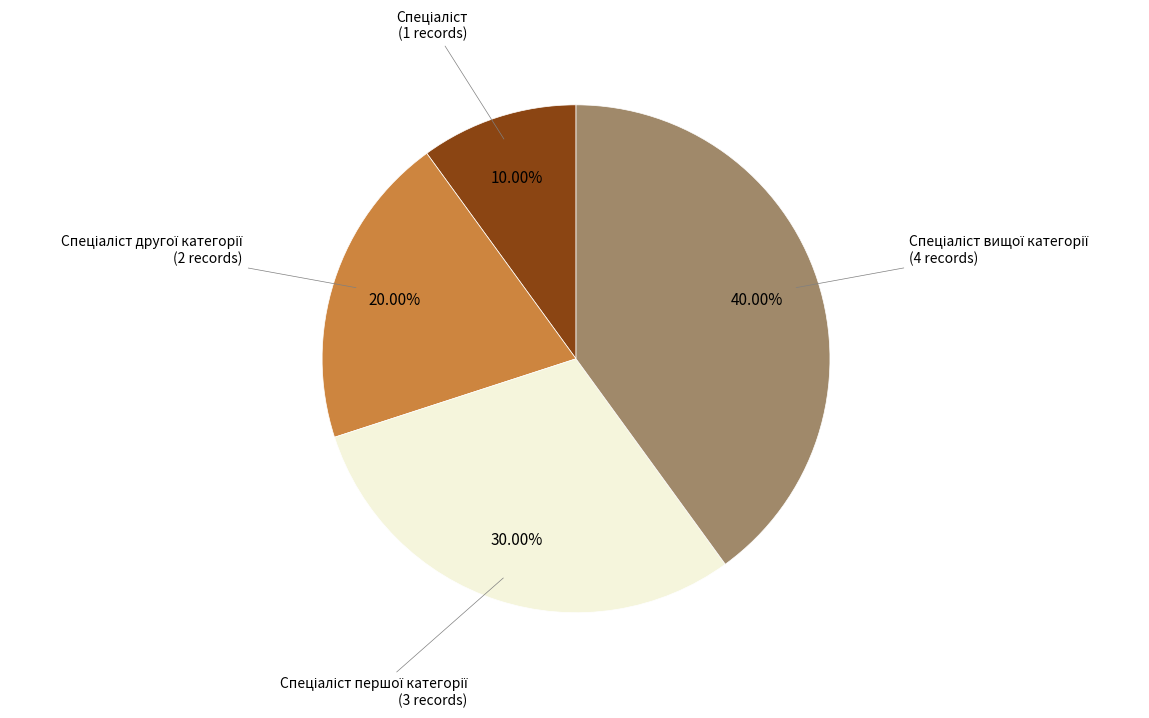

Does any single category account for the majority?

No